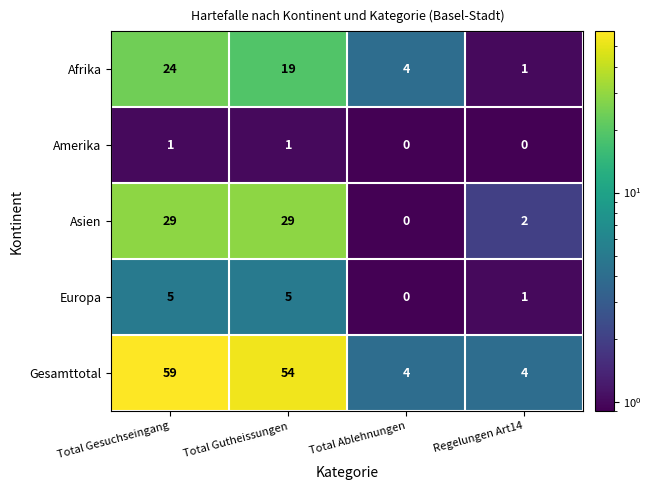

At which label does Gesamttotal reach its peak?

Total Gesuchseingang